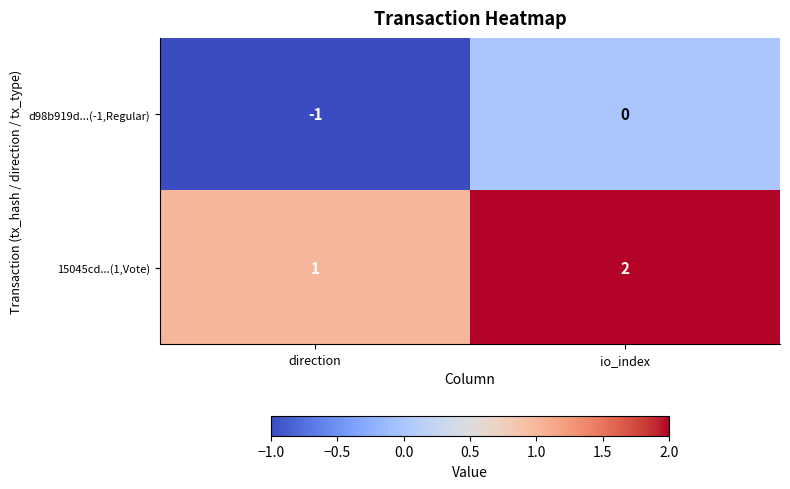

The value of d98b919d...(-1,Regular) at direction is -1. True or false?

True